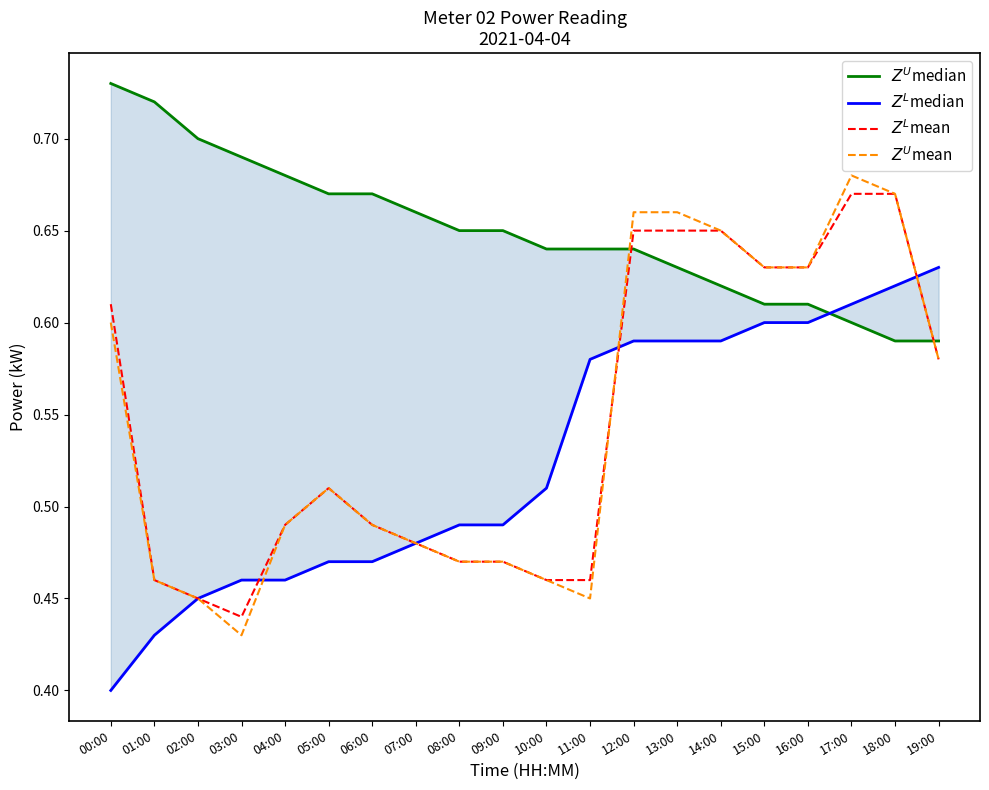

What is the average value of the $Z^L$mean series?

0.5